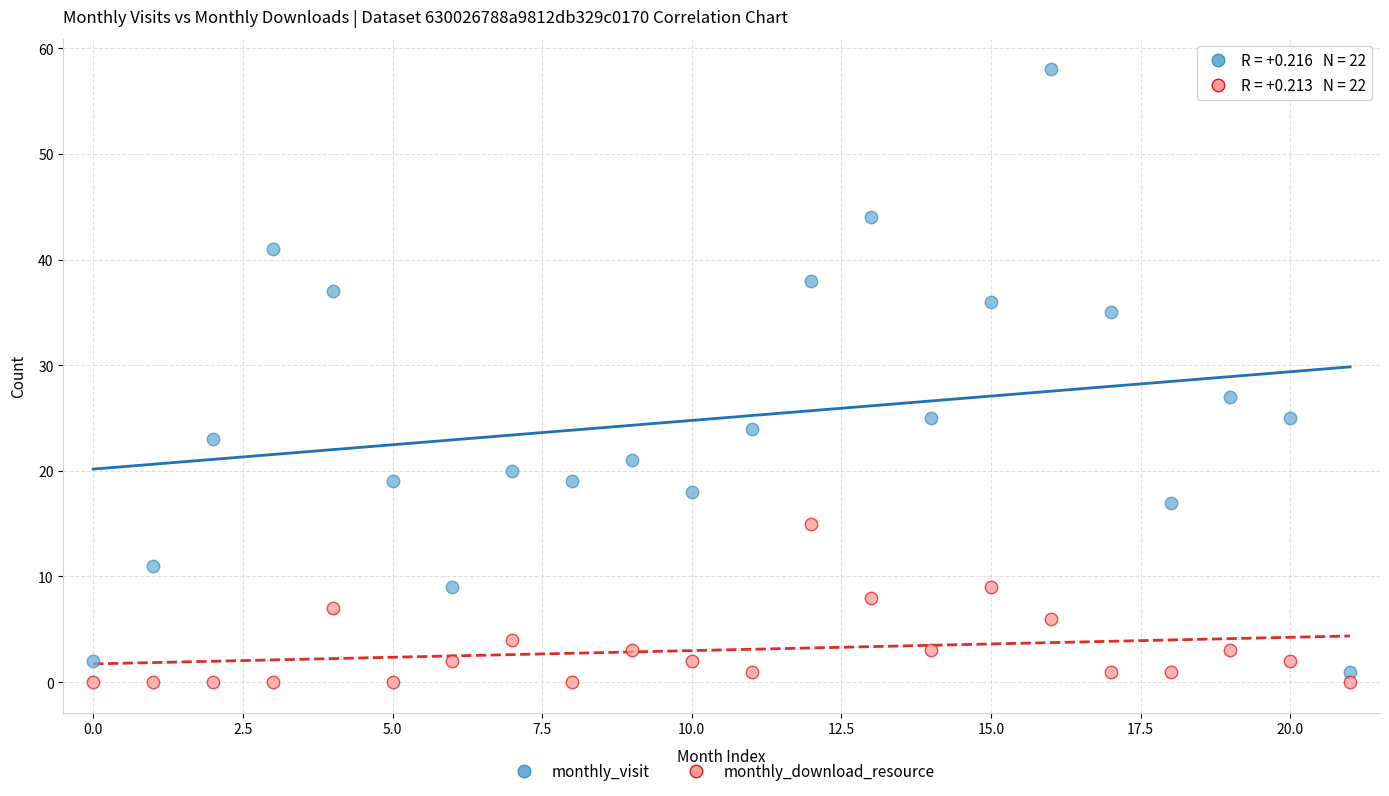

In the monthly_visit series, what Y value is closest to 29?

27